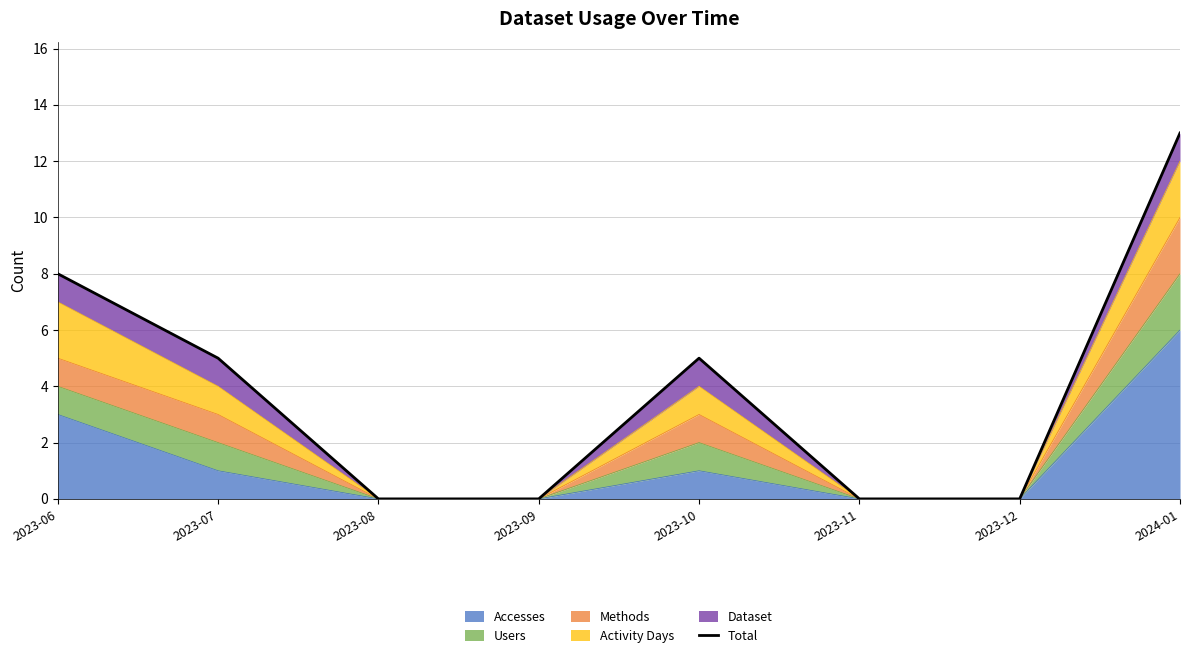

What is the difference between the maximum and minimum values?

13